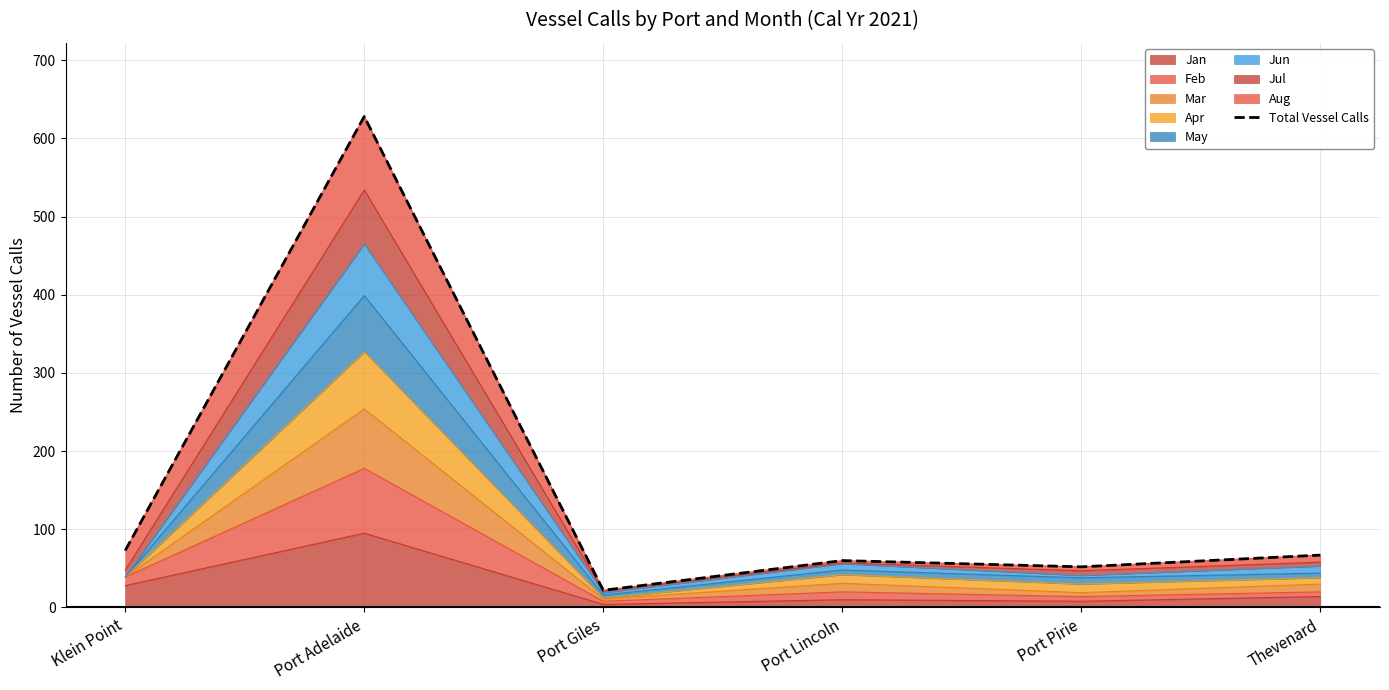

What is the highest value of the Jan series?

95